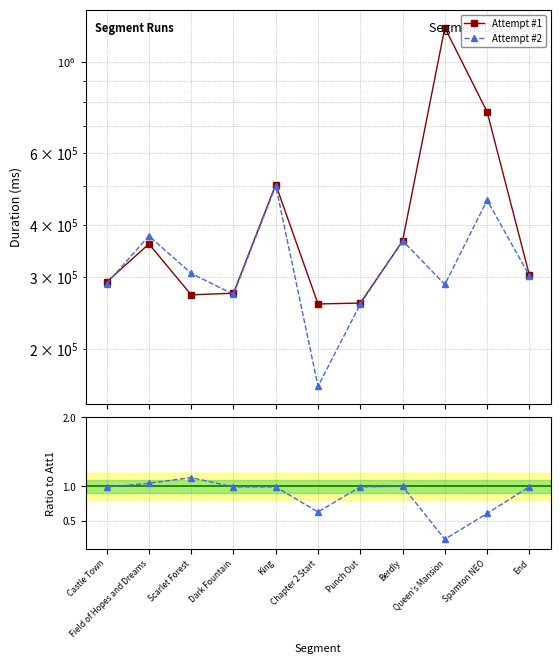

At which label is Att2/Att1 closest to 0?

Queen's Mansion